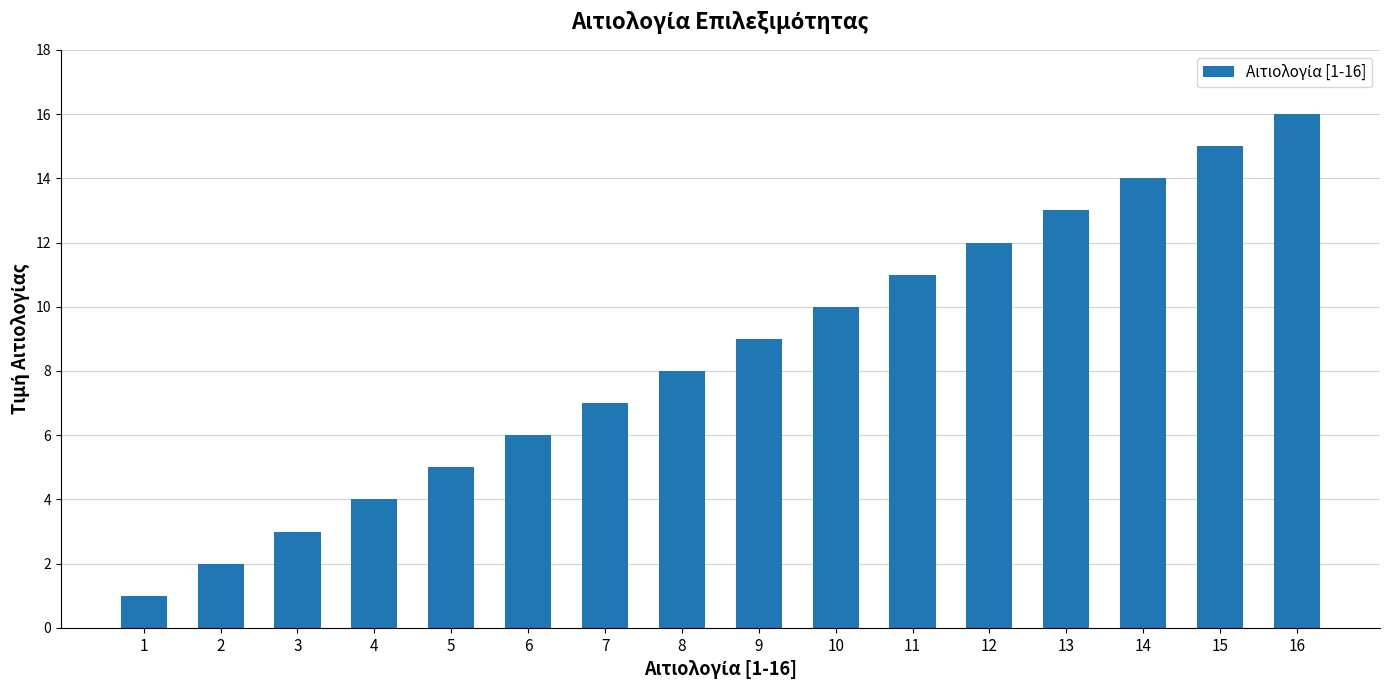

List the labels in order of value, smallest first.

1, 2, 3, 4, 5, 6, 7, 8, 9, 10, 11, 12, 13, 14, 15, 16